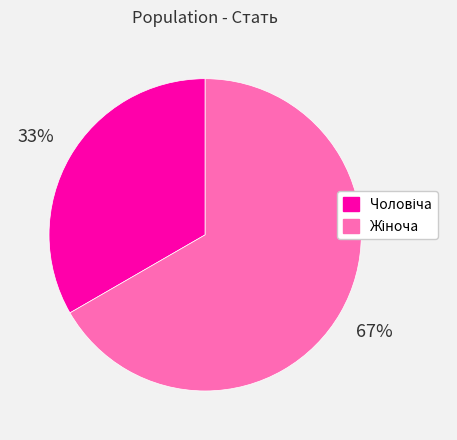

Is there any slice that represents more than half of the pie?

Yes